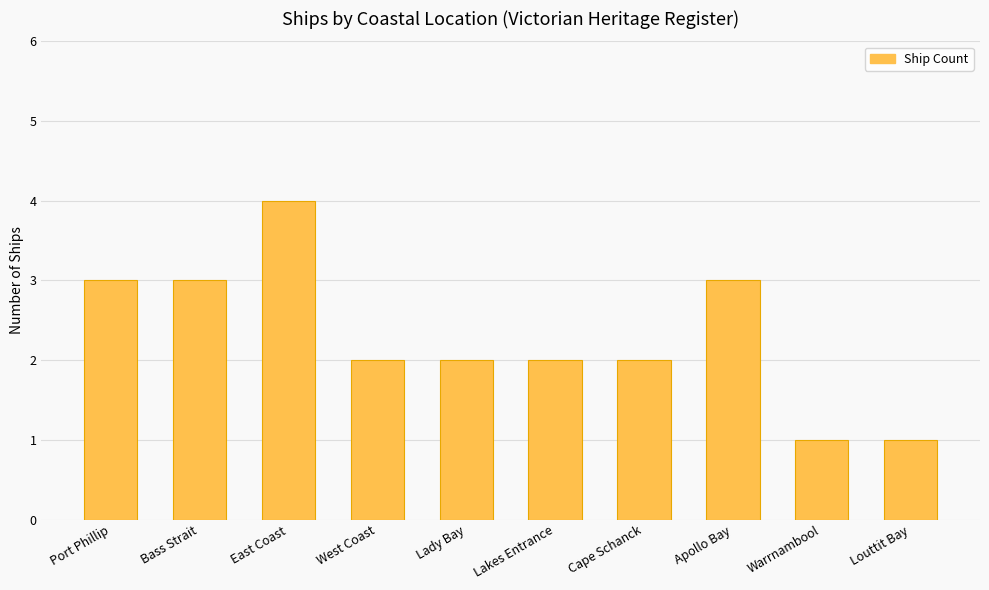

What is the sum of the values at Bass Strait and Warrnambool?

4